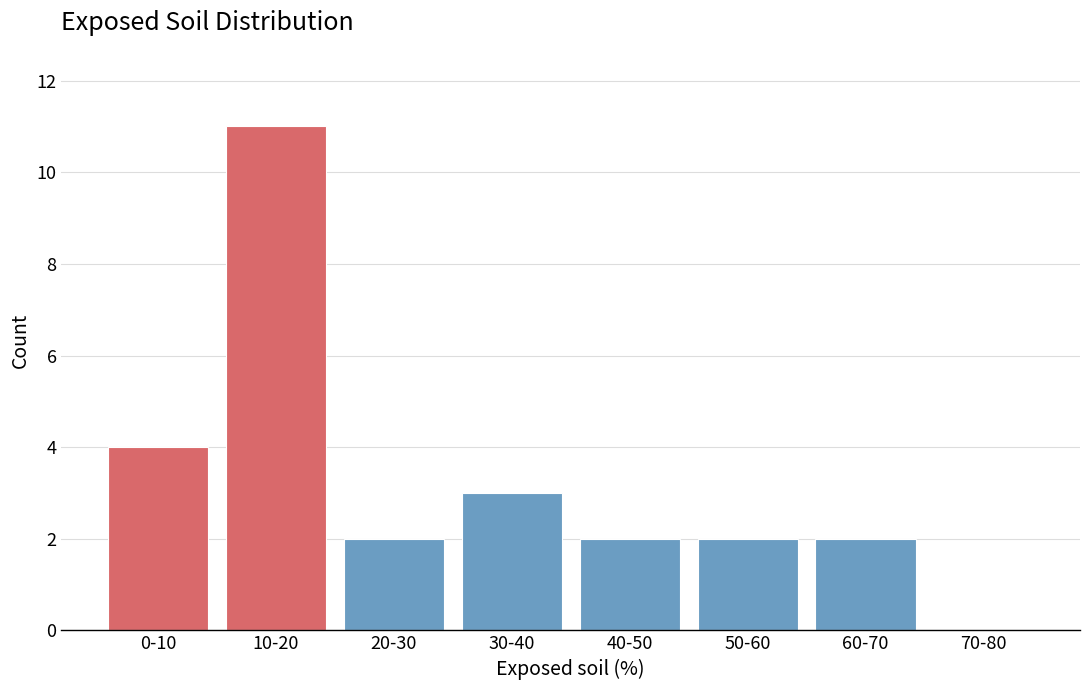

Reading right to left, extract all data points from this chart.

70-80=0	60-70=2	50-60=2	40-50=2	30-40=3	20-30=2	10-20=11	0-10=4